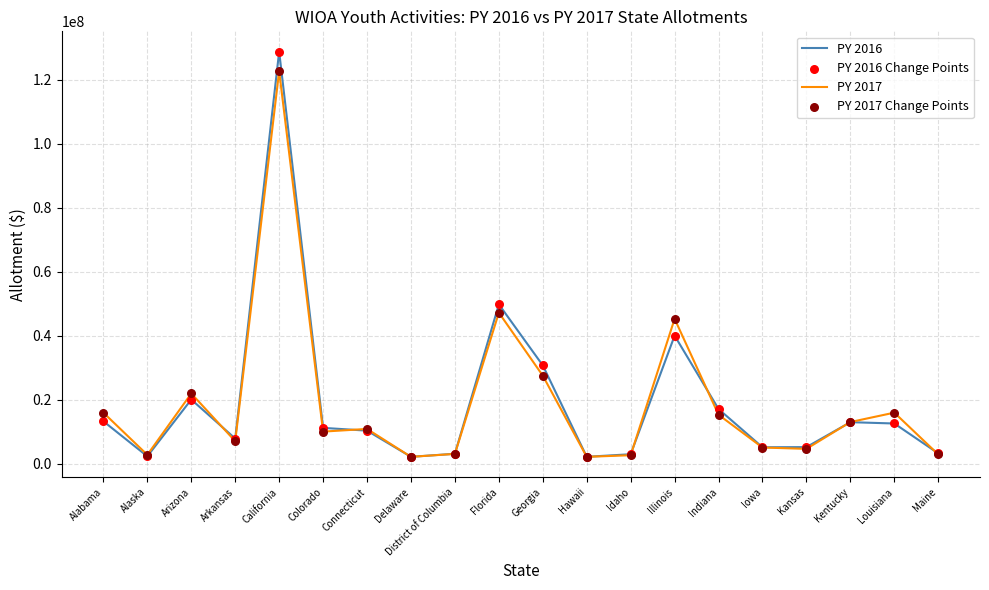

What is the total value across all series at Alabama?

29178637